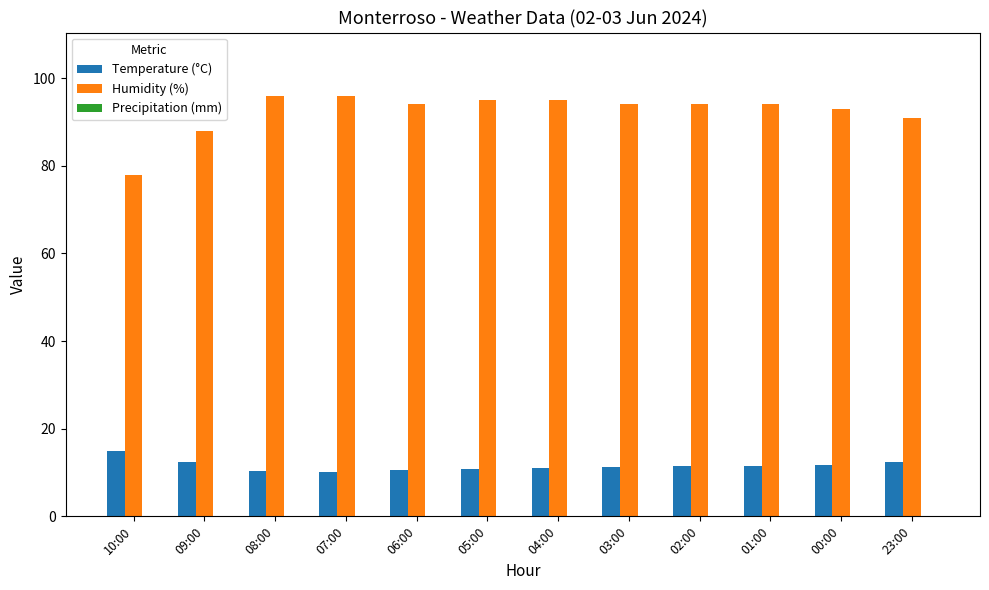

Are the bars grouped side by side (vs. stacked)?

Yes